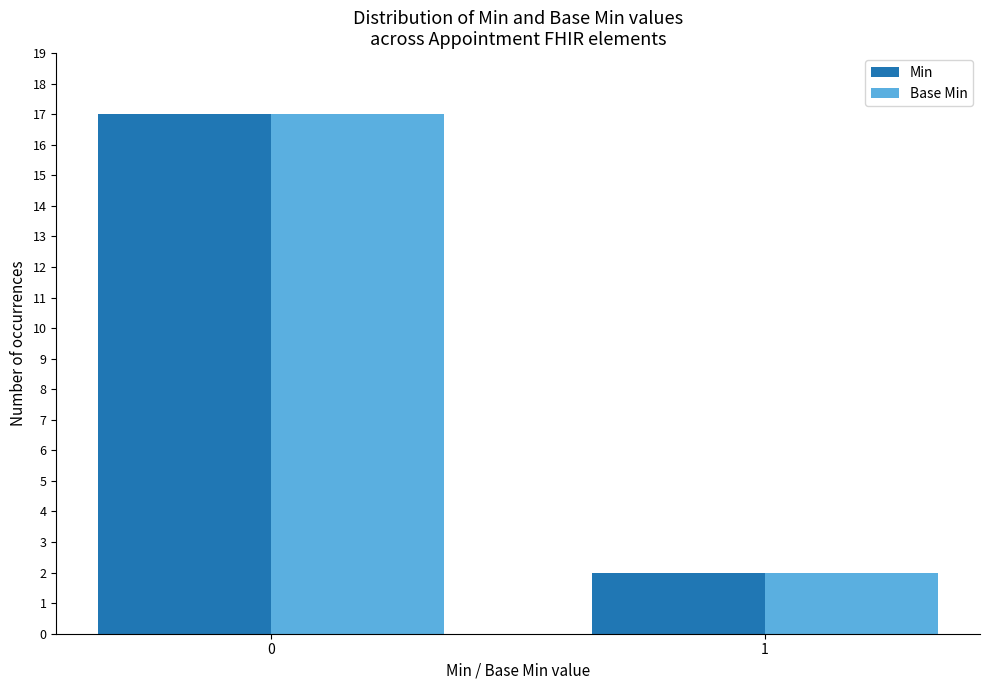

What is the maximum value shown in the chart?

17